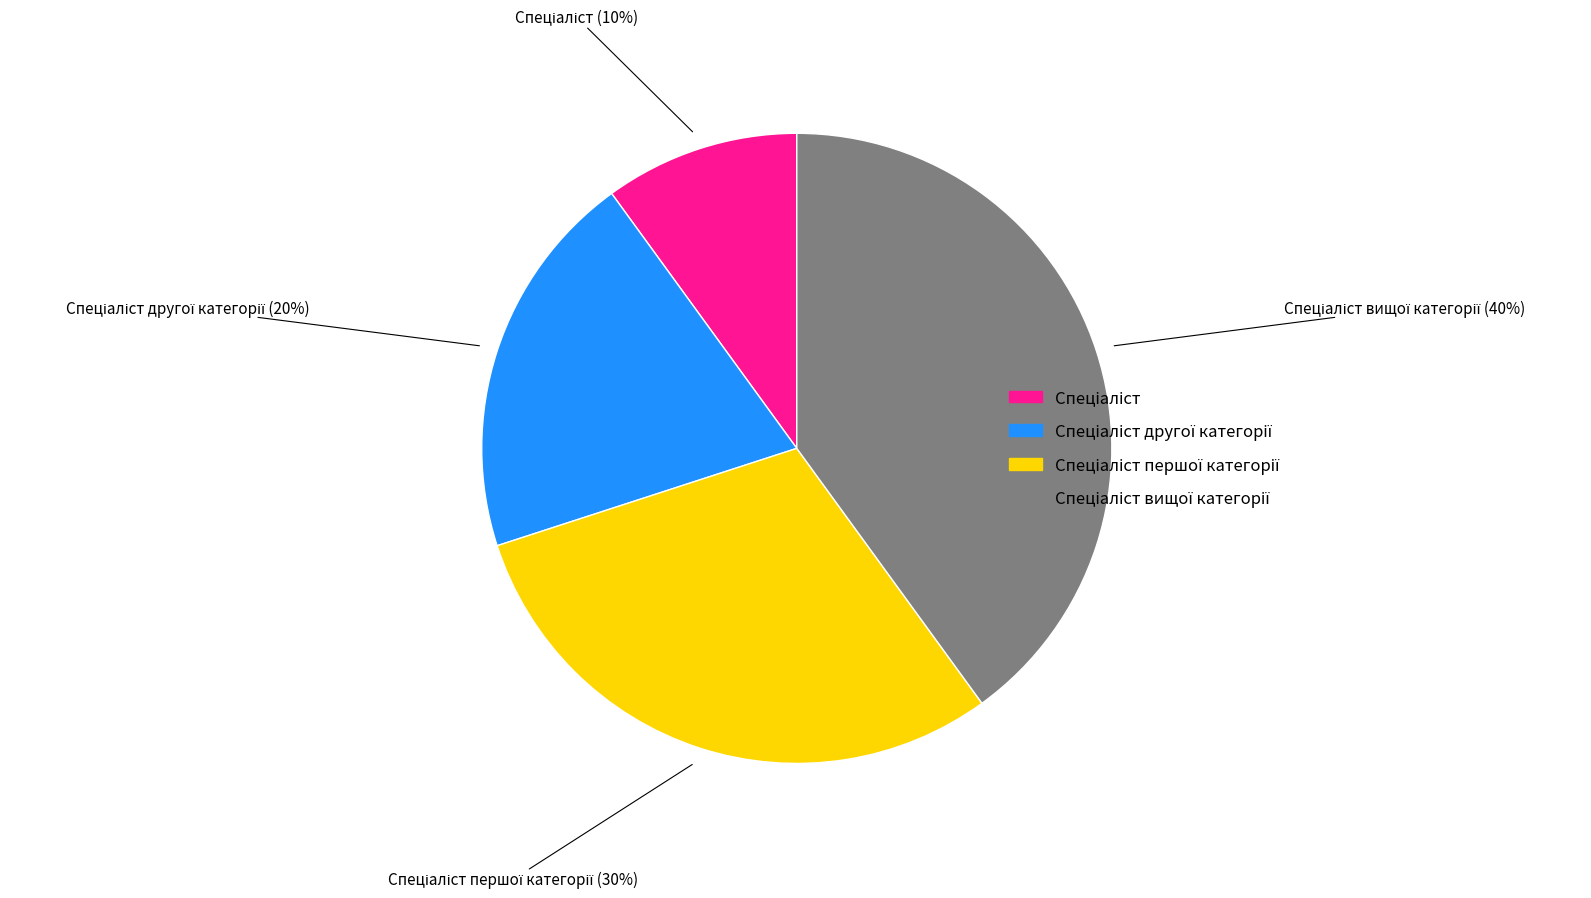

Does any single category account for the majority?

No